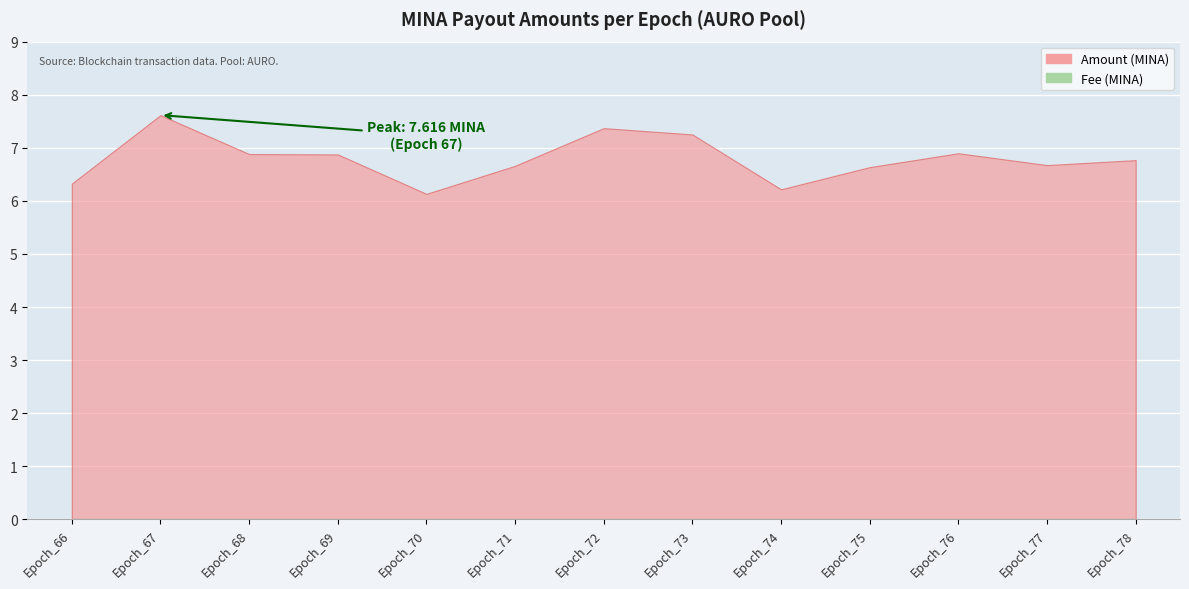

What is the difference between the highest and lowest values at Epoch_74?

6.2